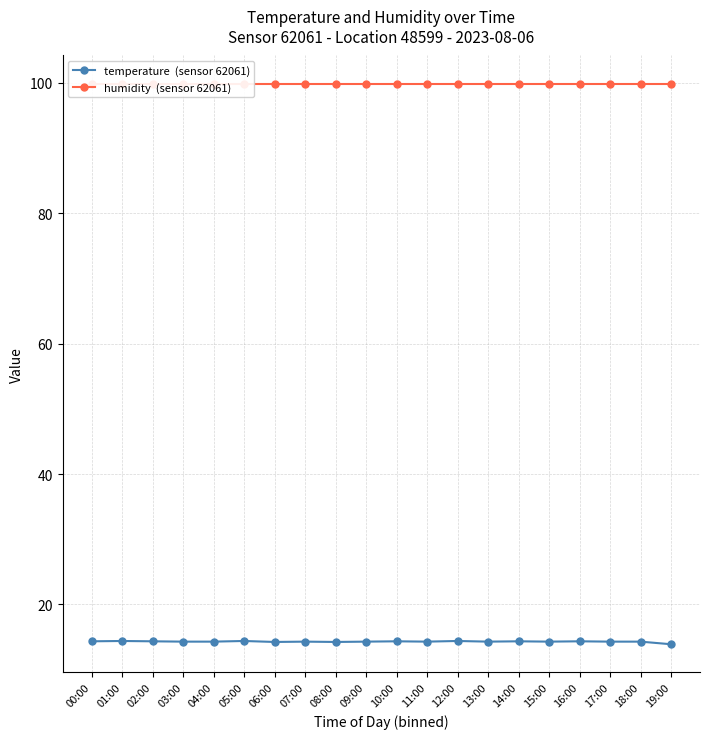

The value of humidity  (sensor 62061) at 19:00 is 28.8. True or false?

False